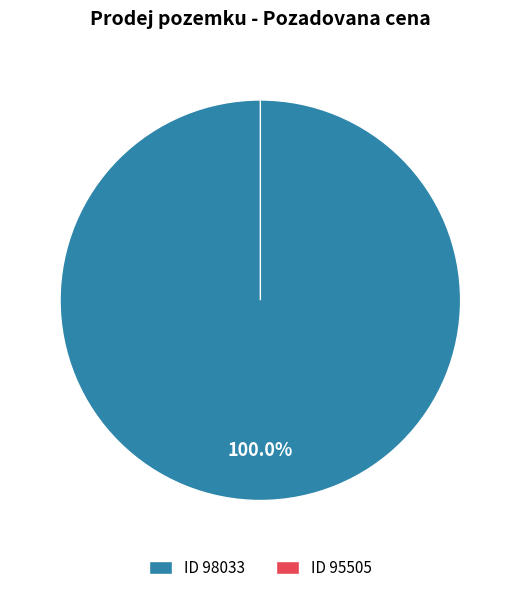

To the nearest percent, what is the average slice percentage?

50%